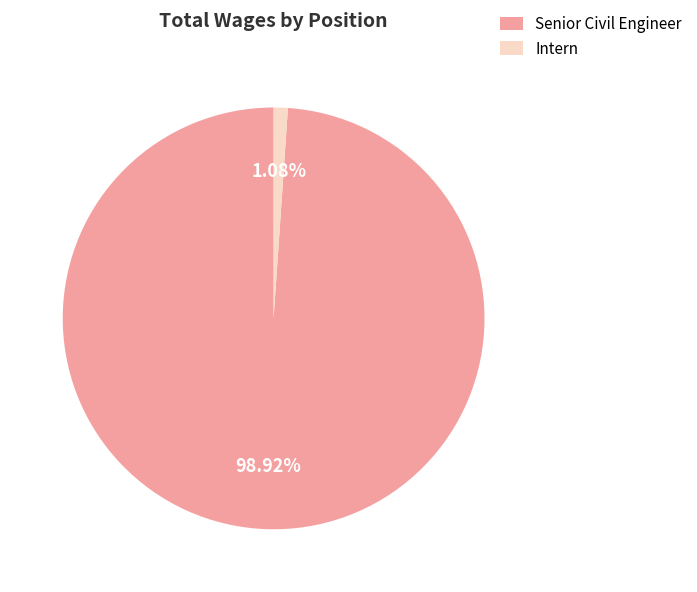

True or false: Senior Civil Engineer accounts for 88% of the total.

False